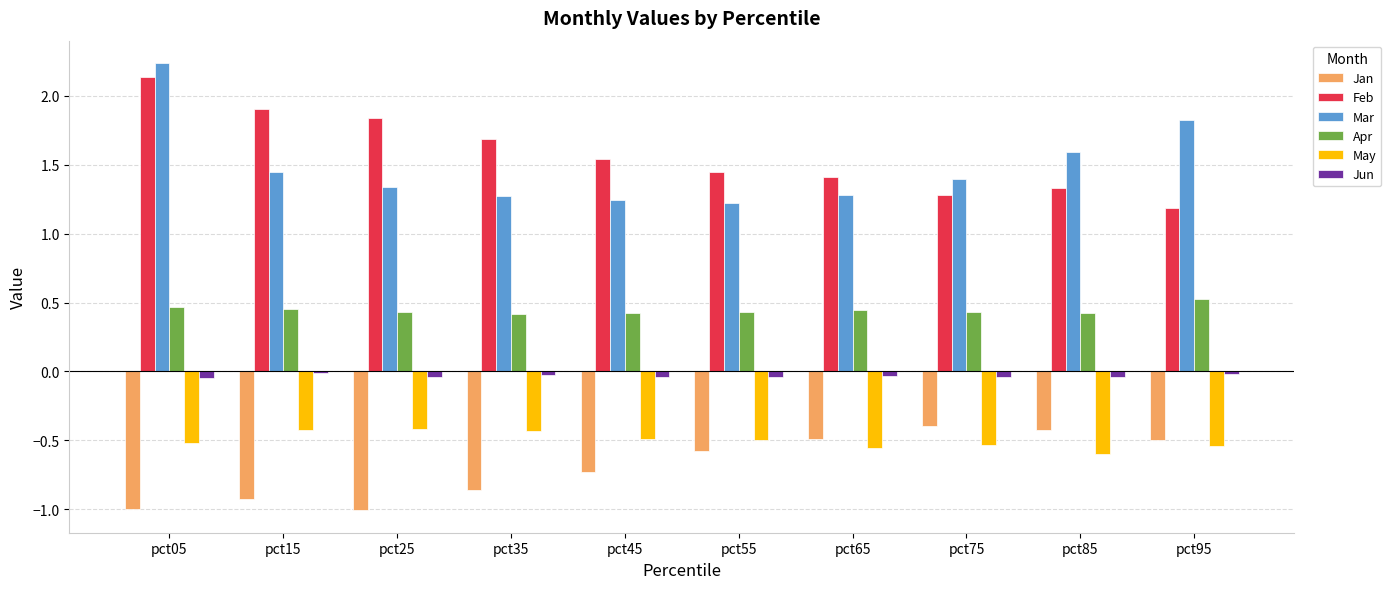

What are all the series names shown in the legend?

Jan, Feb, Mar, Apr, May, Jun